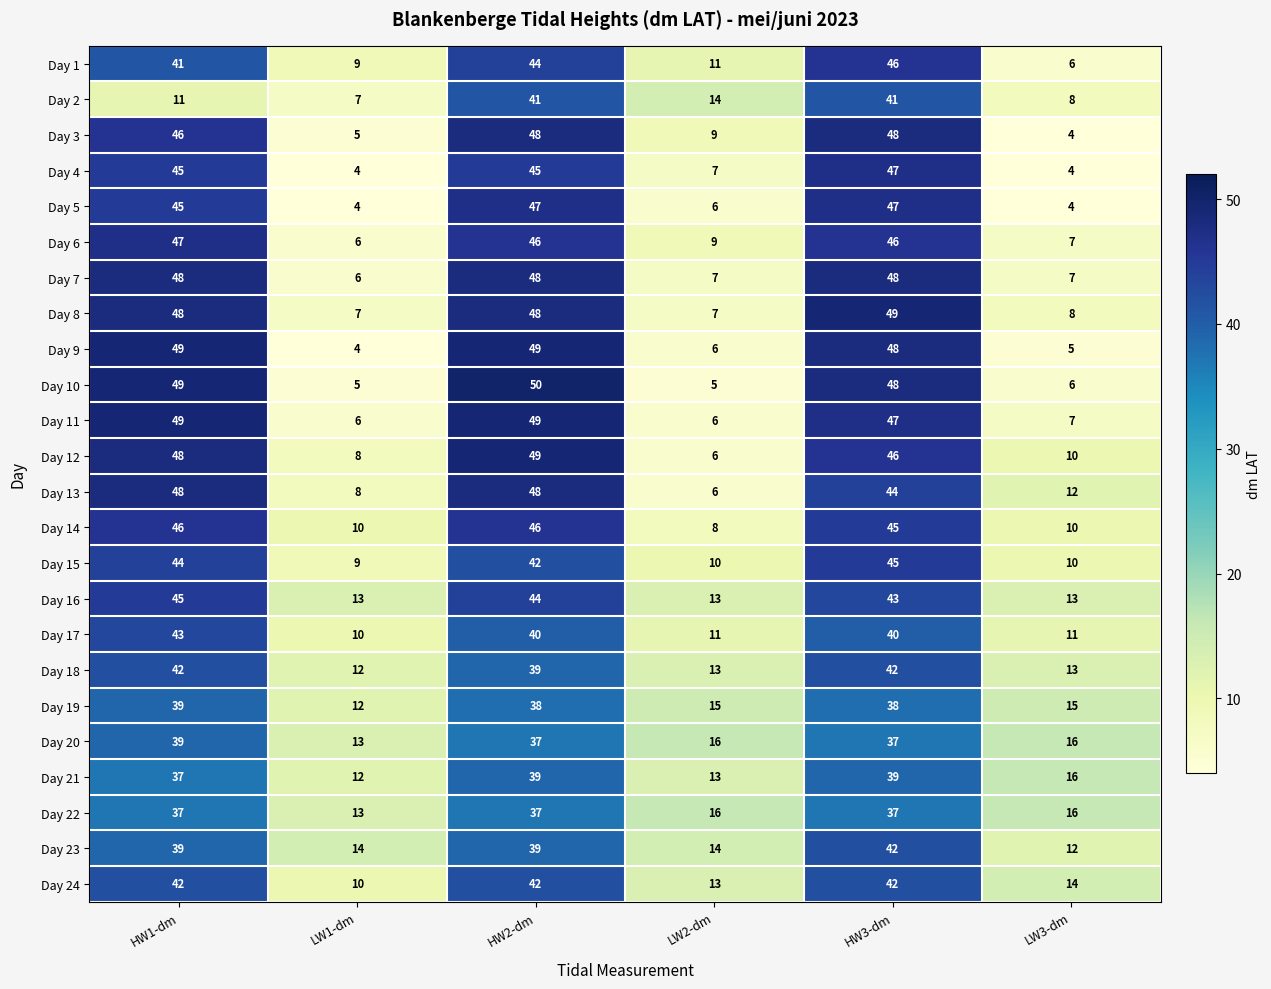

At how many categories does at least one series exceed 25?

3